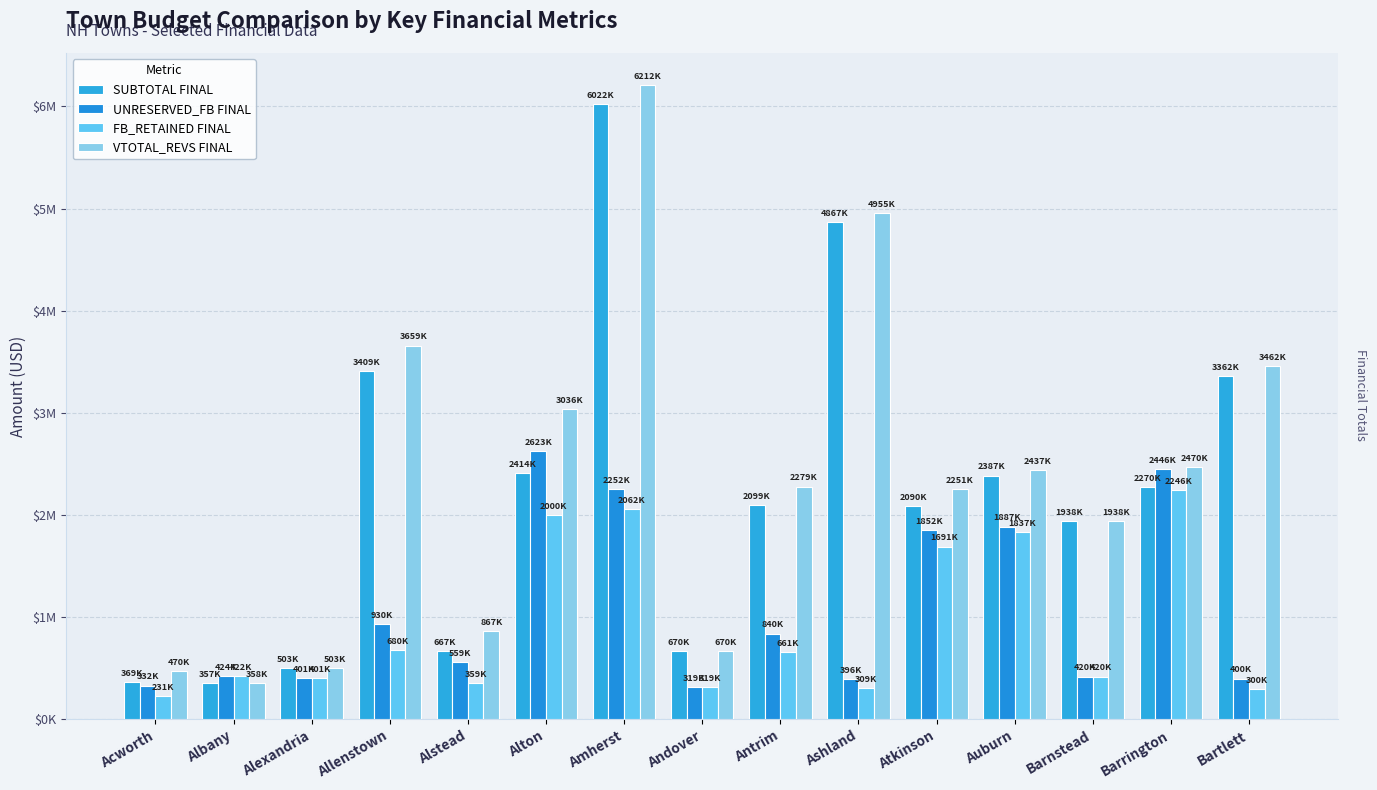

At which label is SUBTOTAL FINAL closest to 3189787?

Bartlett